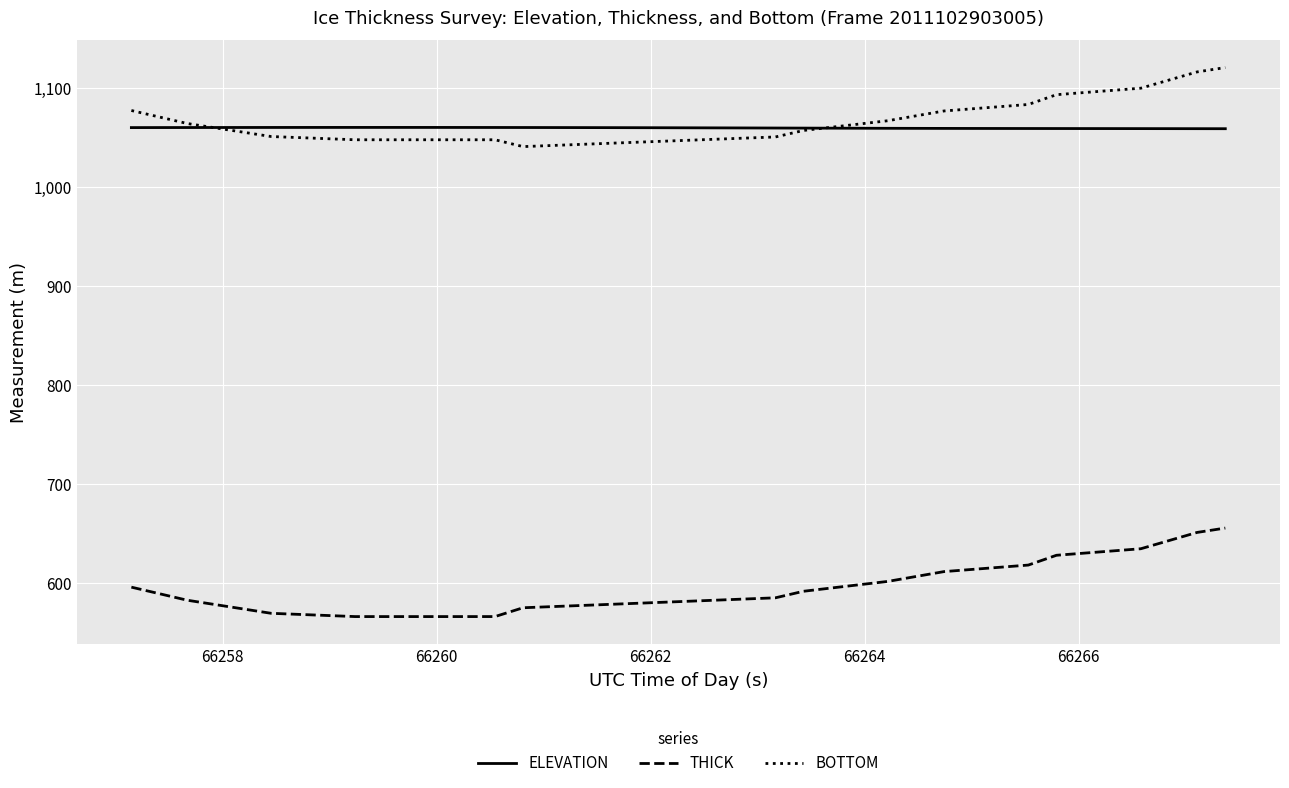

True or false: THICK and BOTTOM cross at least once.

False